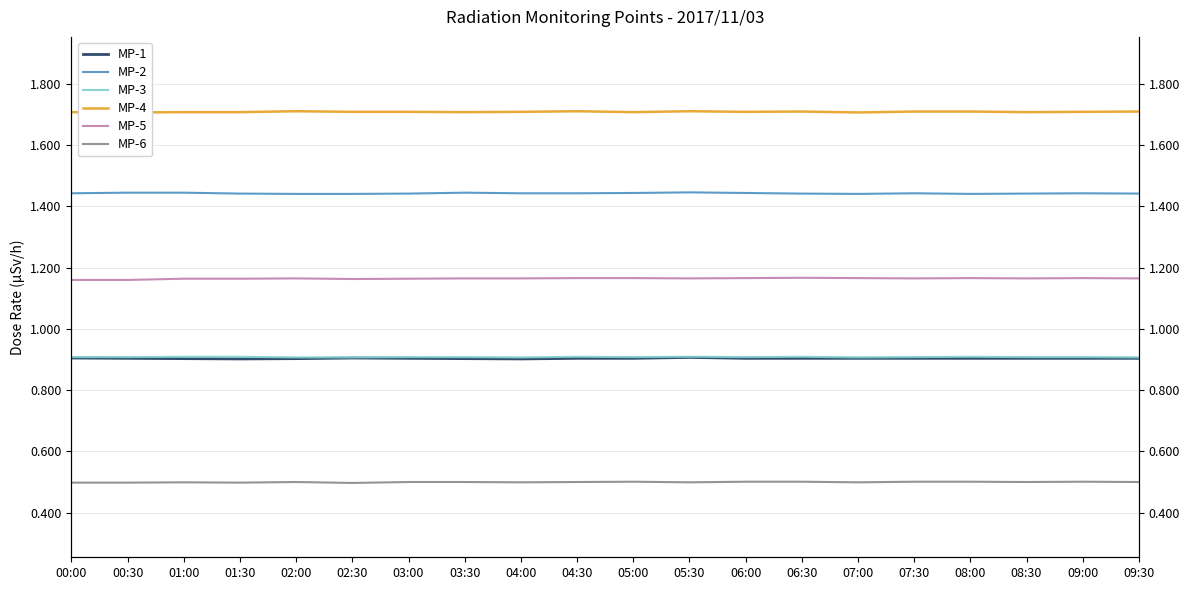

True or false: MP-3 has a value of 1.3 at 06:30.

False